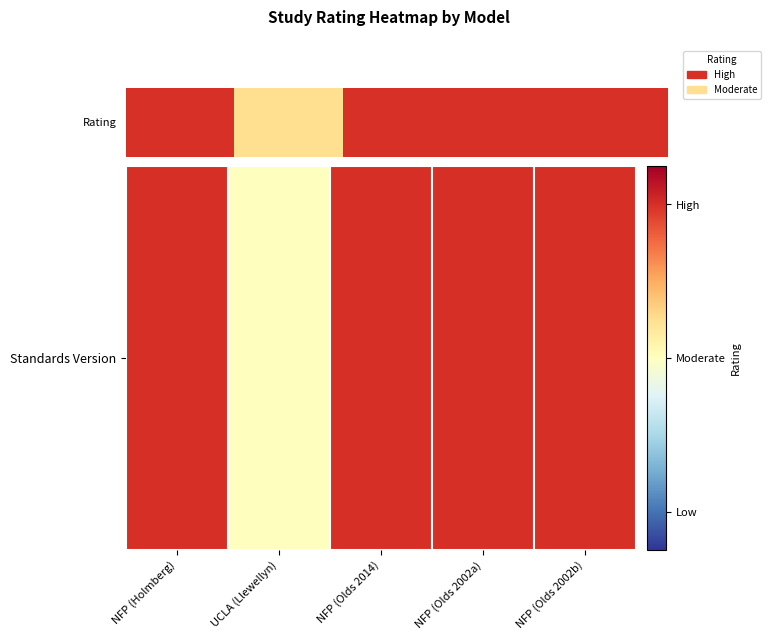

Which category has the highest value across all series?

NFP (Holmberg)